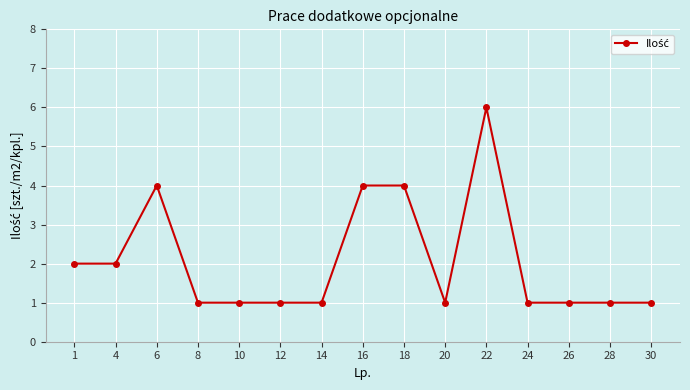

Where is the first local maximum?

6